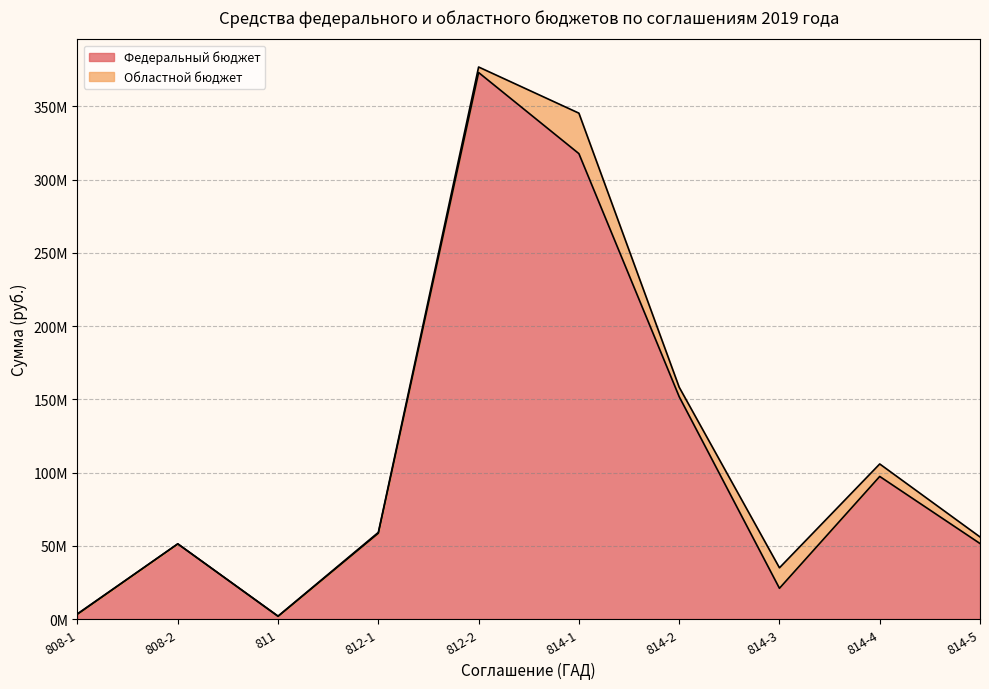

What is the minimum value shown in the chart?

1856700